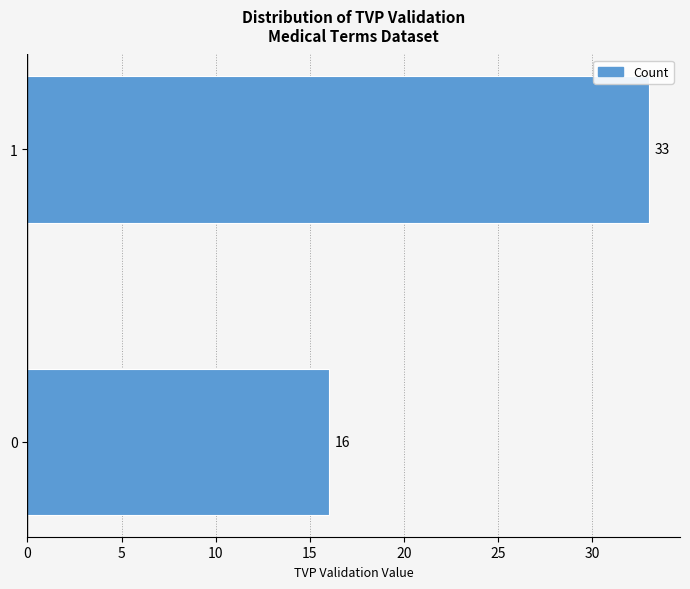

Reading bottom to top, extract all data points from this chart.

0=16	1=33